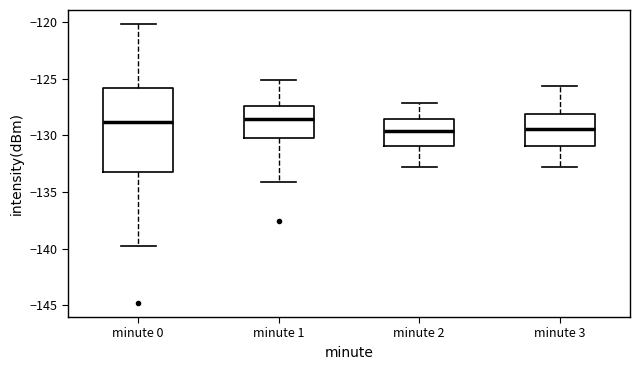

Reading left to right, transcribe this box plot: for each box, give where its median line is, the range the box spans, and where its two whiskers end, as read against the y-axis. The values are not printed on the chart, so give them approximately, as read against the axis.

minute 0: median -129.0, box -133.0 to -126.0, whiskers -139.5 to -120.0
minute 1: median -128.5, box -130.5 to -127.5, whiskers -134.0 to -125.0
minute 2: median -129.5, box -131.0 to -128.5, whiskers -133.0 to -127.0
minute 3: median -129.5, box -131.0 to -128.0, whiskers -133.0 to -125.5